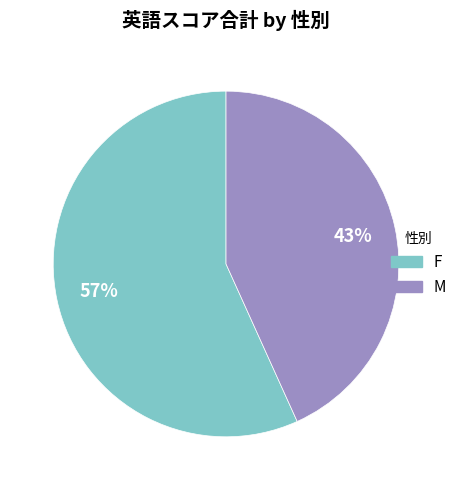

True or false: M accounts for 52% of the total.

False